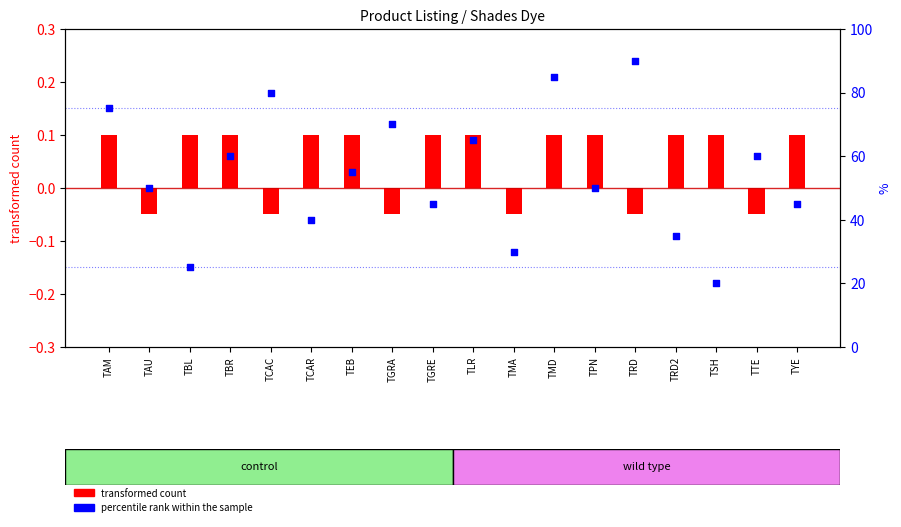

Which series contains the highest Y value?

percentile rank within the sample